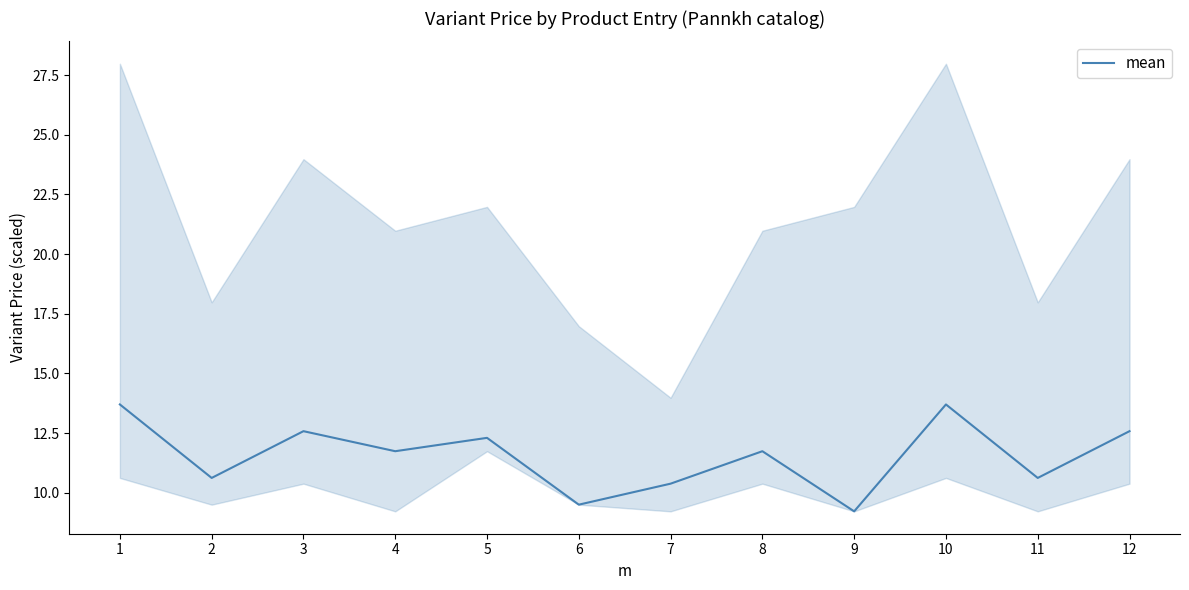

At which category does the data reach its first local peak?

3